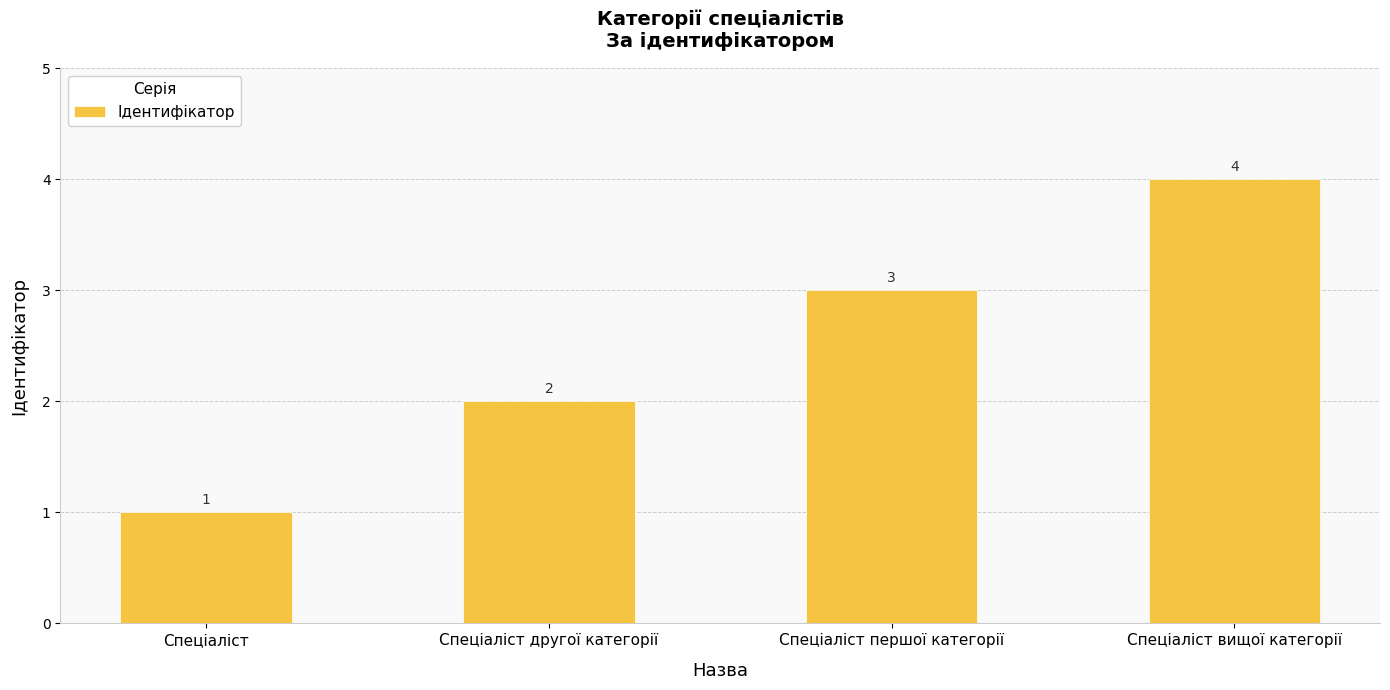

What is the ratio of the value at Спеціаліст другої категорії to the value at Спеціаліст першої категорії?

0.7